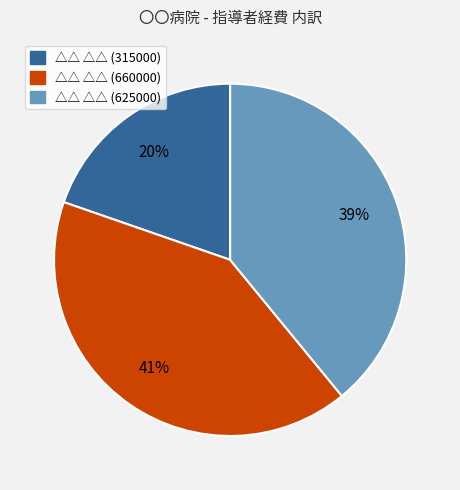

Is there any slice that represents more than half of the pie?

No